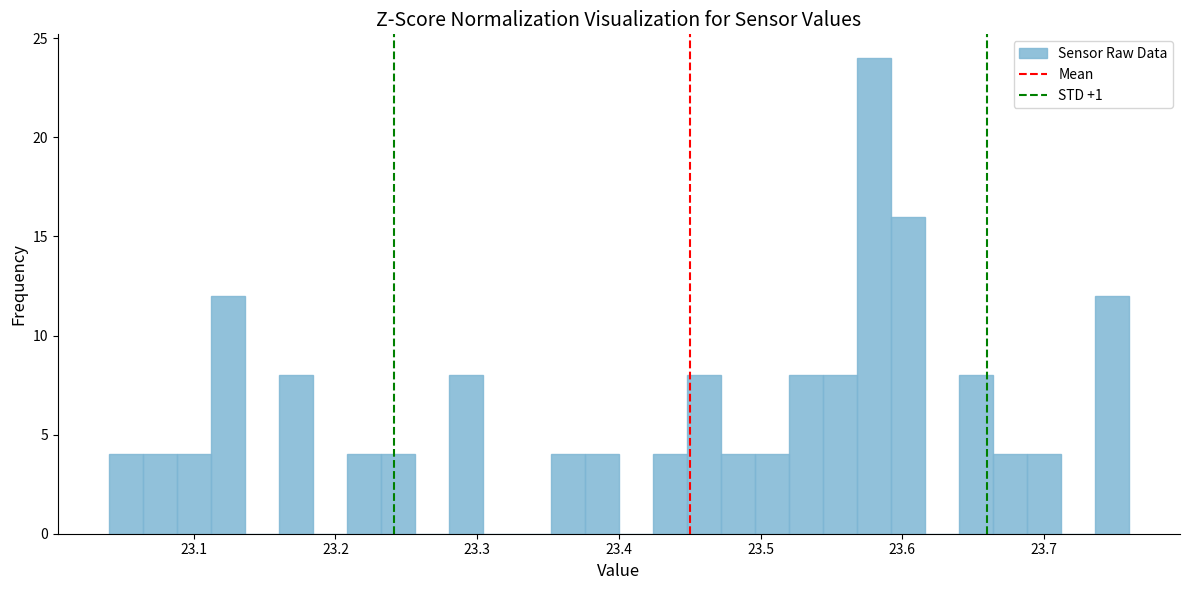

Around what value on the x-axis is the tallest bar? Give the approximate position of its centre, as read against the axis.

23.58